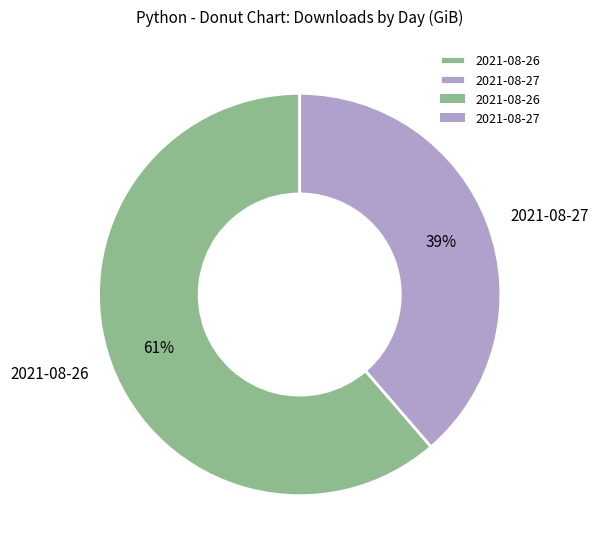

True or false: 2021-08-27 accounts for 25% of the total.

False